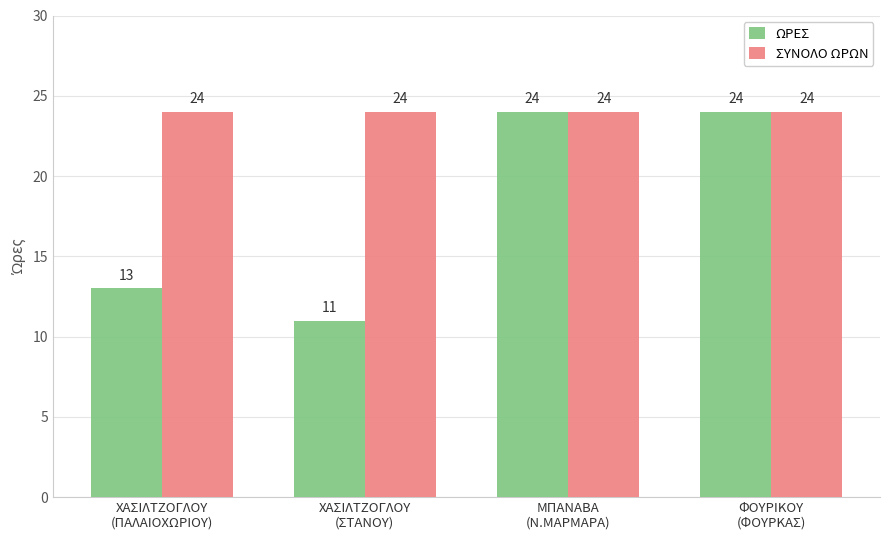

What is the label of the 2nd bar from the right?

ΜΠΑΝΑΒΑ
(Ν.ΜΑΡΜΑΡΑ)